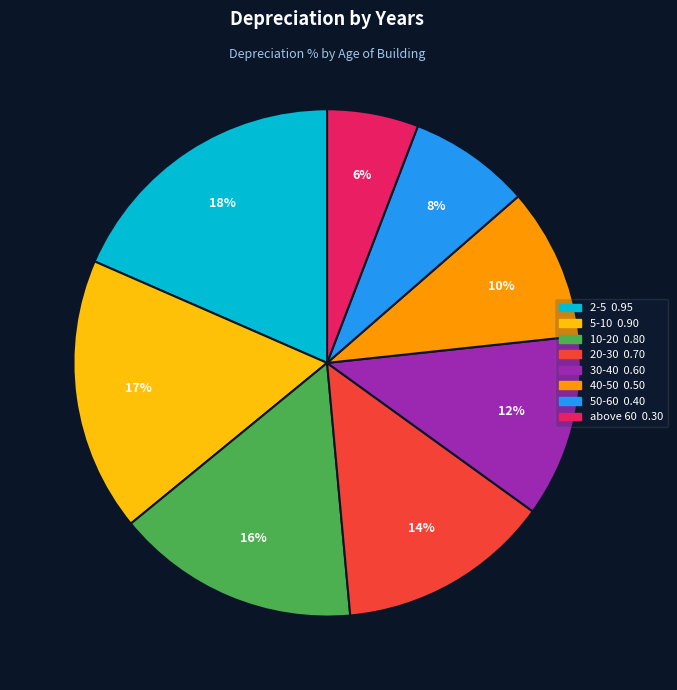

Rank the categories by value from lowest to highest.

above 60, 50-60, 40-50, 30-40, 20-30, 10-20, 5-10, 2-5